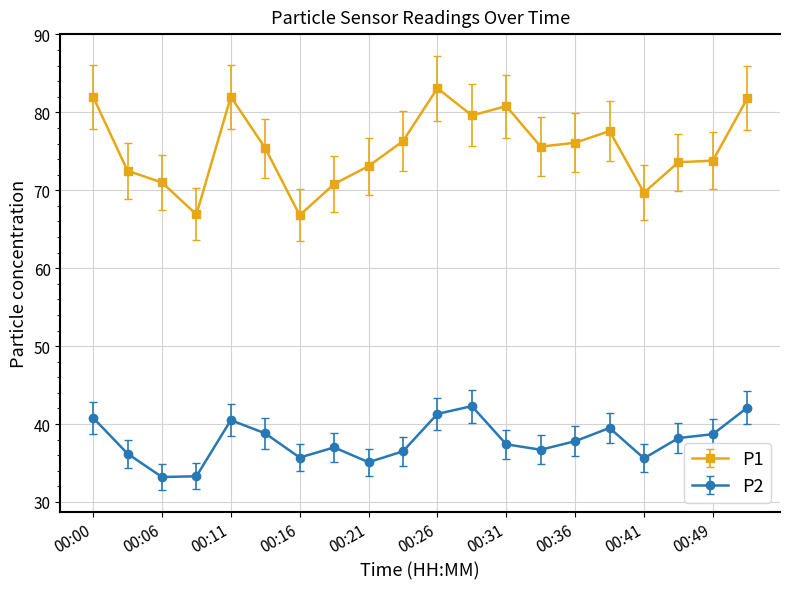

How many lines are shown in the chart?

2